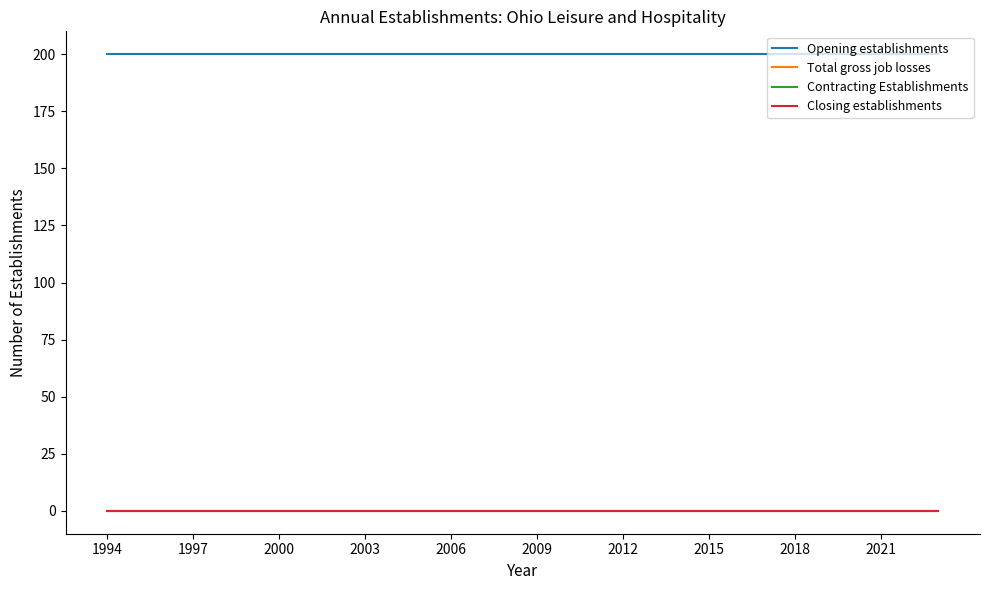

Is this an area chart (filled region under the line)?

No